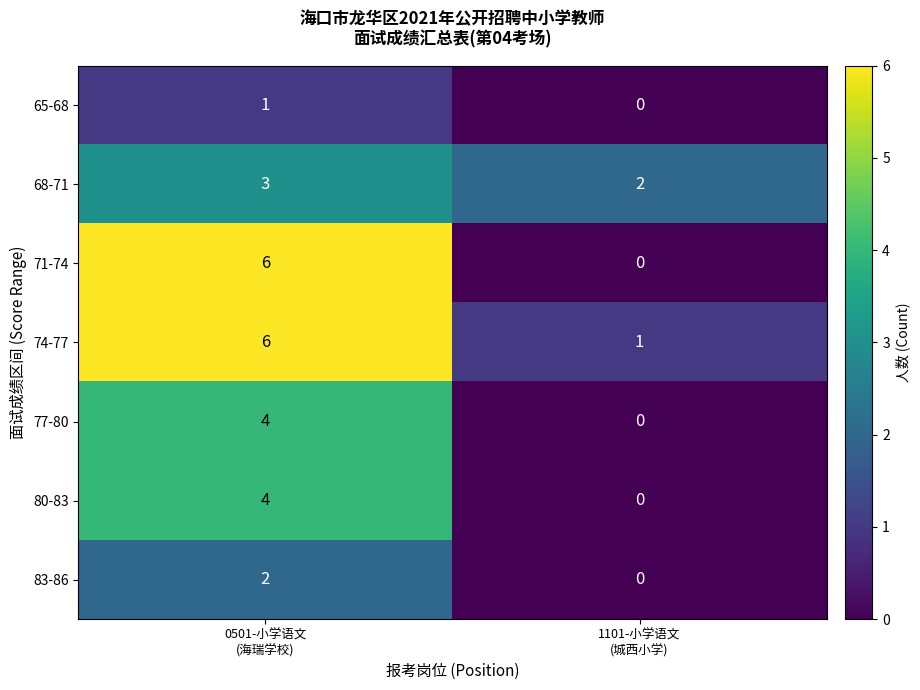

At which category does the chart reach its minimum across all series?

1101-小学语文
(城西小学)